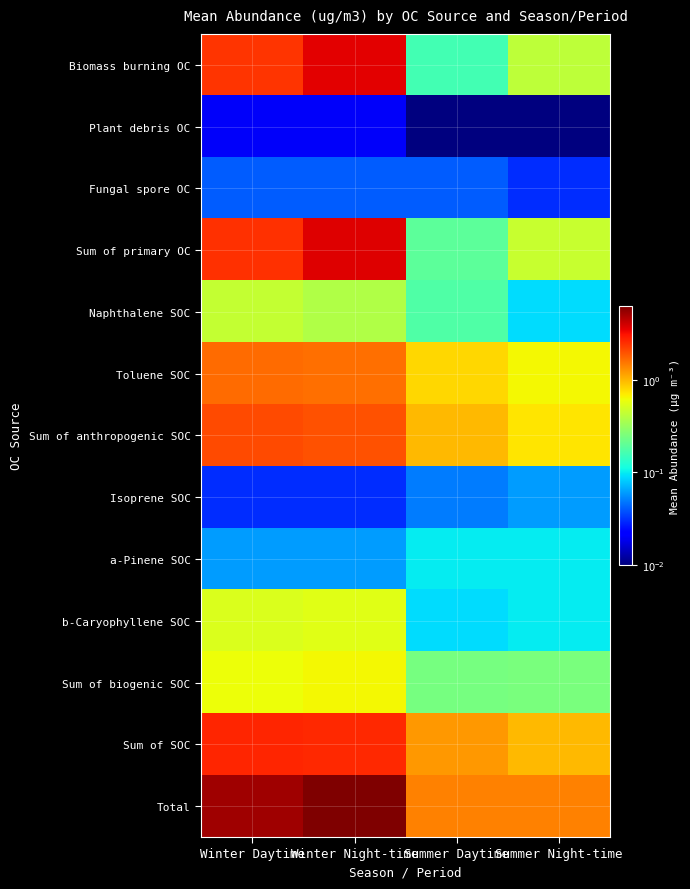

Which category has the lowest value across all series?

Summer Daytime